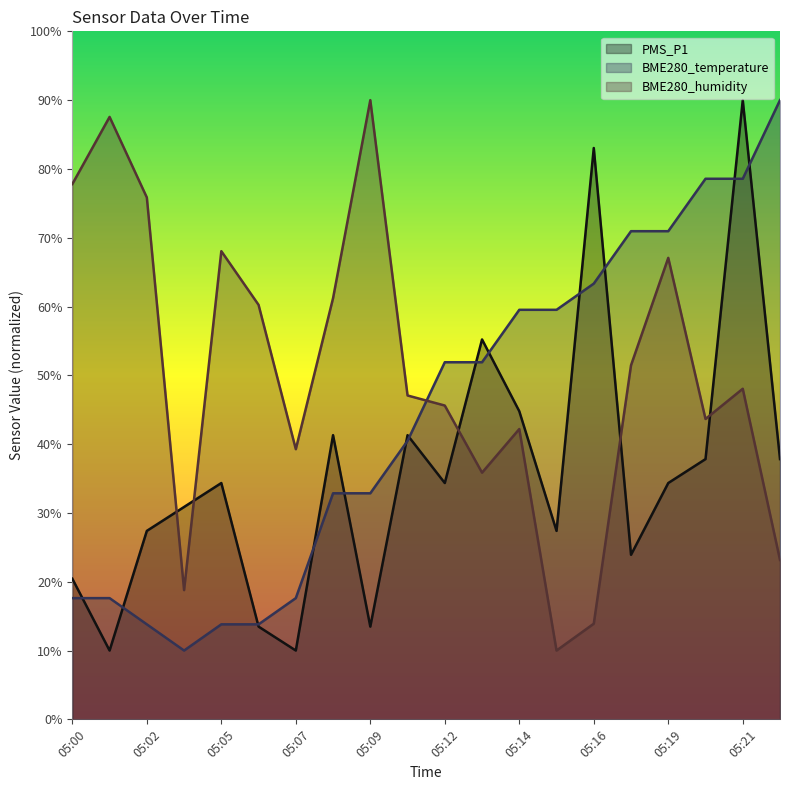

Which series changed the most between 05:20 and 05:22?

BME280_humidity